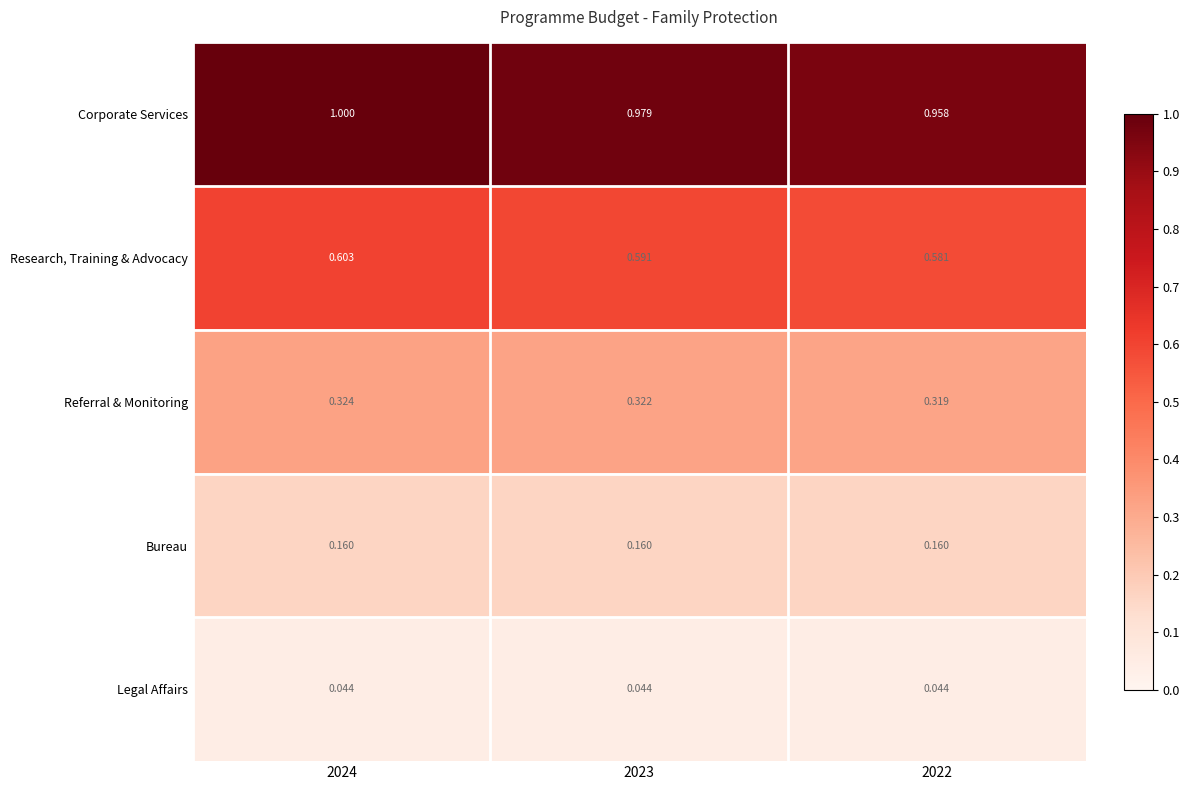

List the series in order of their peak value, highest first.

Corporate Services, Research, Training & Advocacy, Referral & Monitoring, Bureau, Legal Affairs